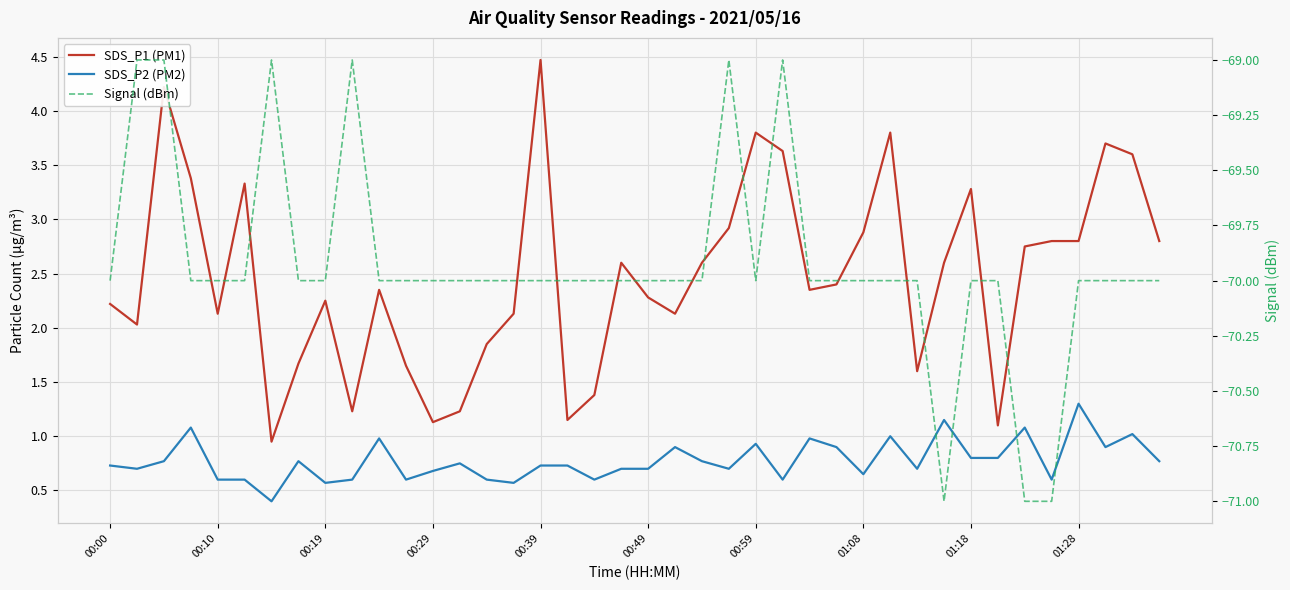

In SDS_P1 (PM1), how many points are lower than both neighbors (excluding endpoints)?

10